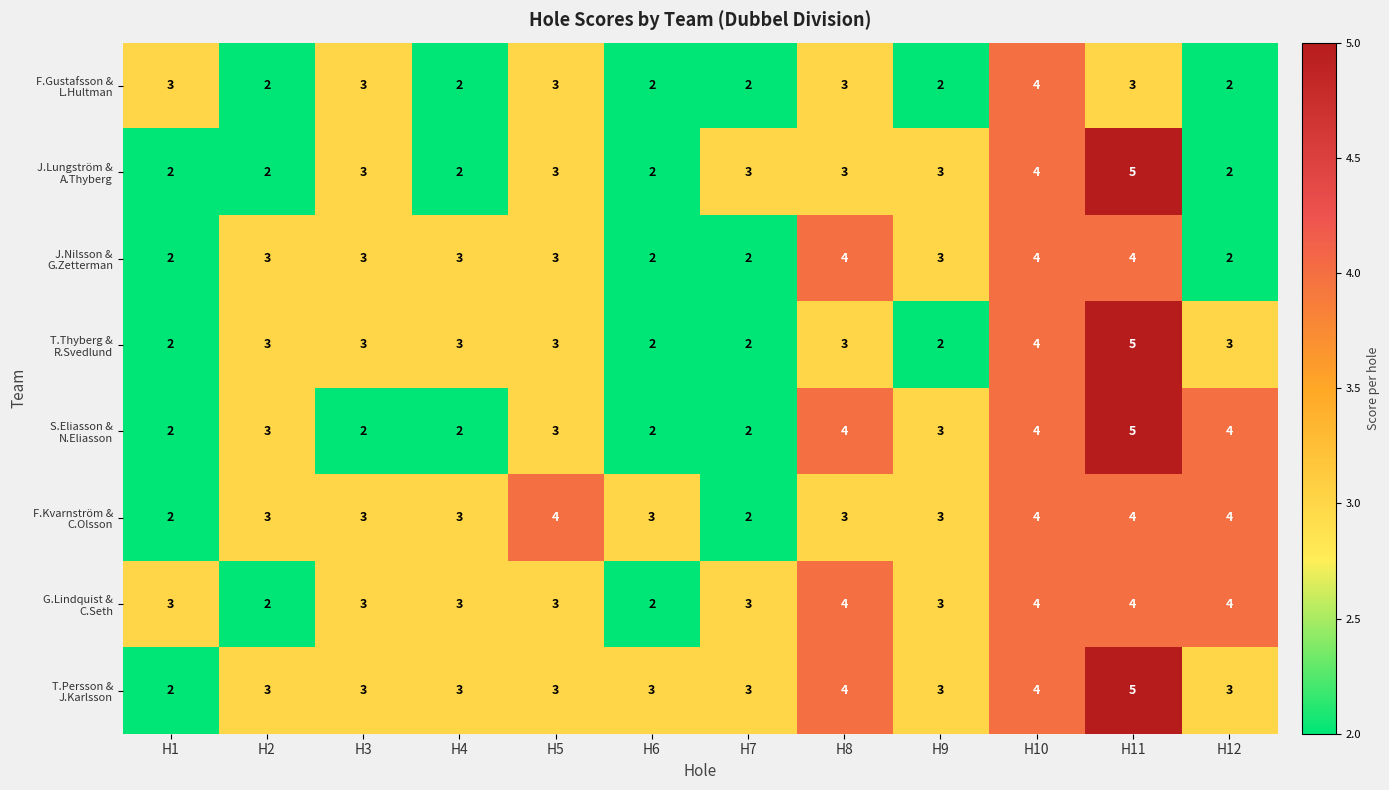

At which category is the sum across all series the highest?

H11